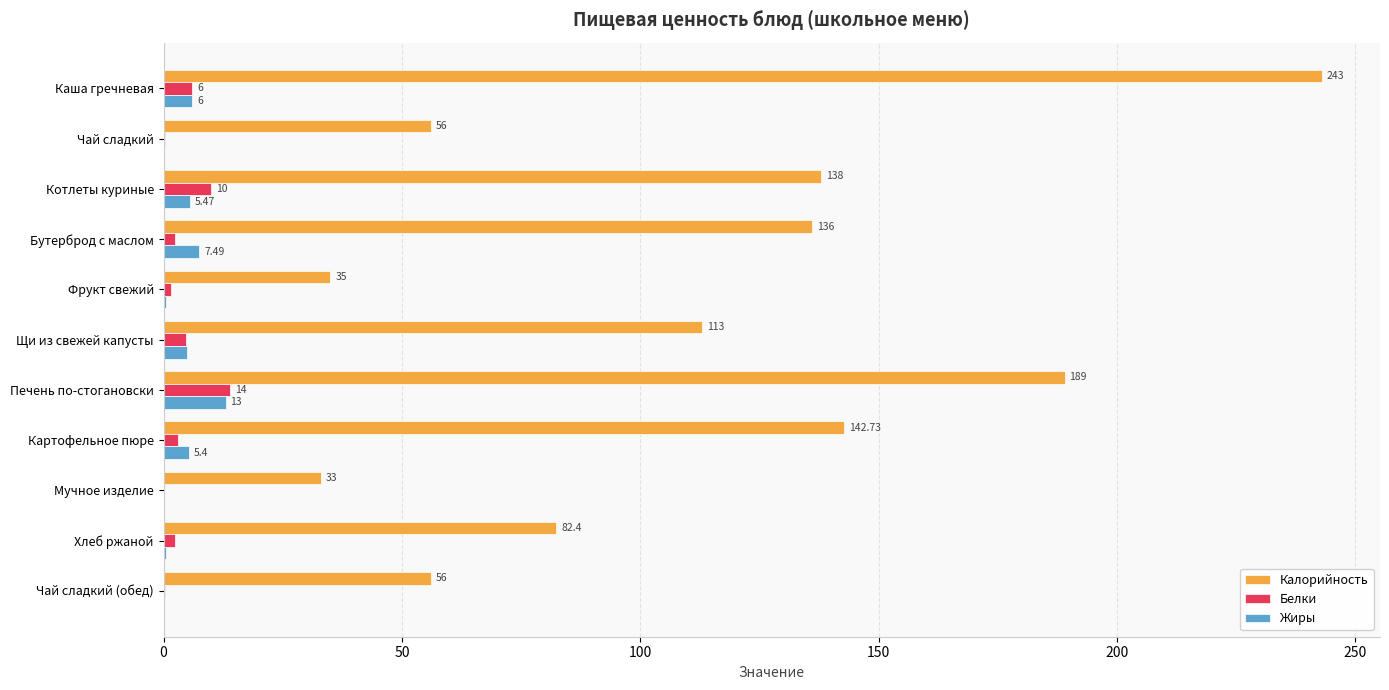

Where is Калорийность nearest to the value 138?

Котлеты куриные